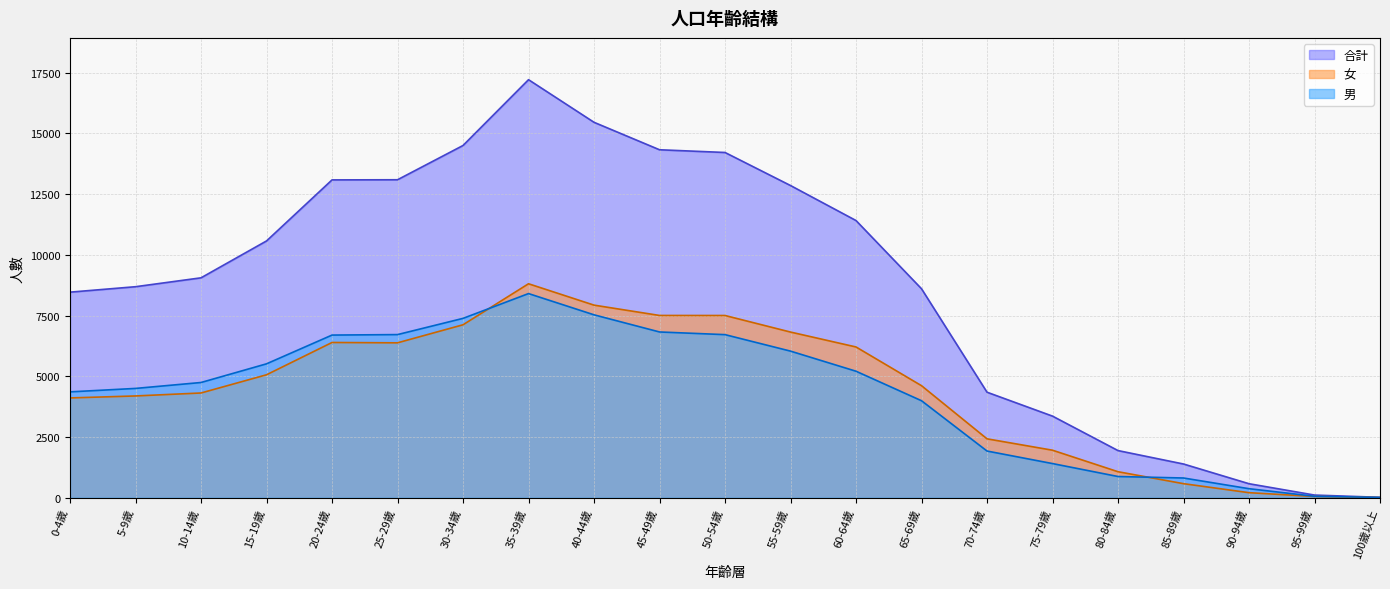

Rank the series by their maximum value, from highest to lowest.

合計, 女, 男